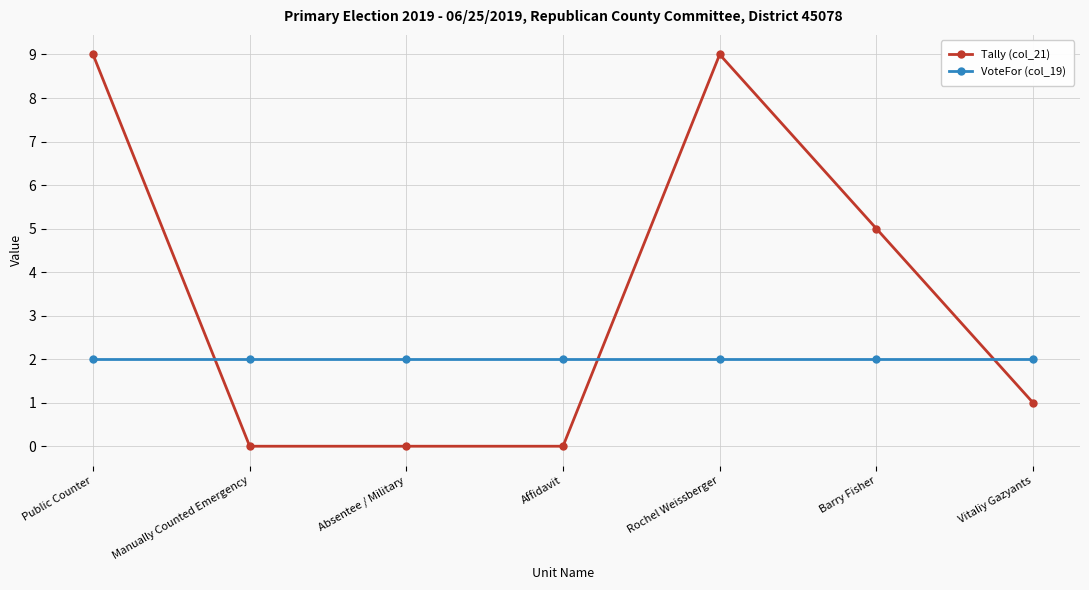

True or false: Tally (col_21) and VoteFor (col_19) intersect in this chart.

True